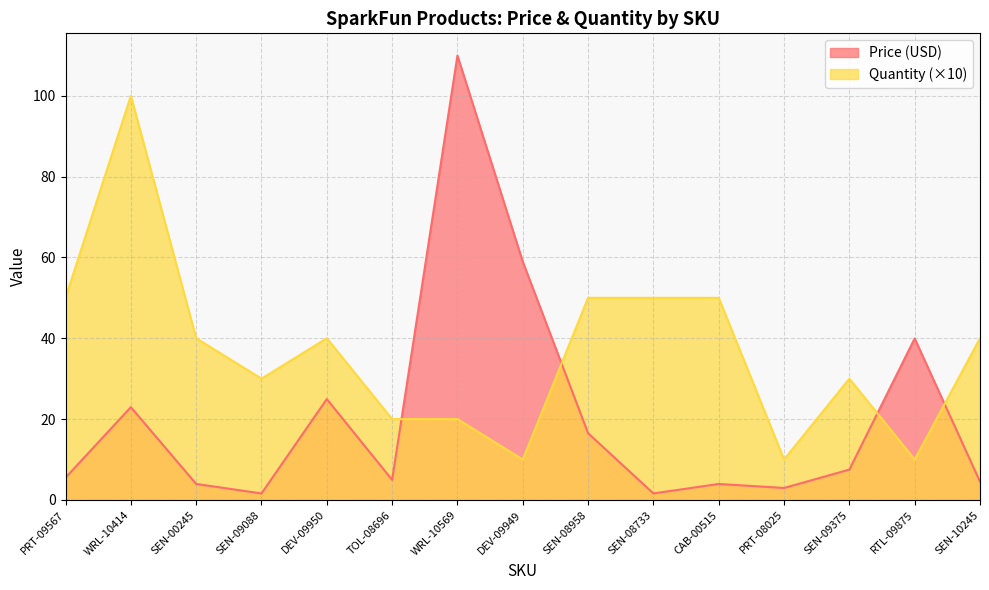

What is the total value across all series at SEN-09088?

31.6